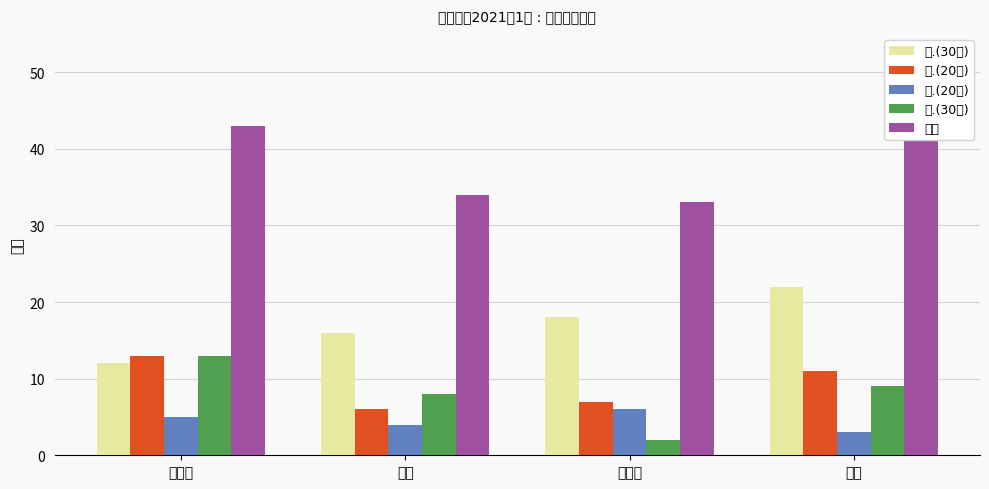

How many data points in 总分 are less than 43?

2